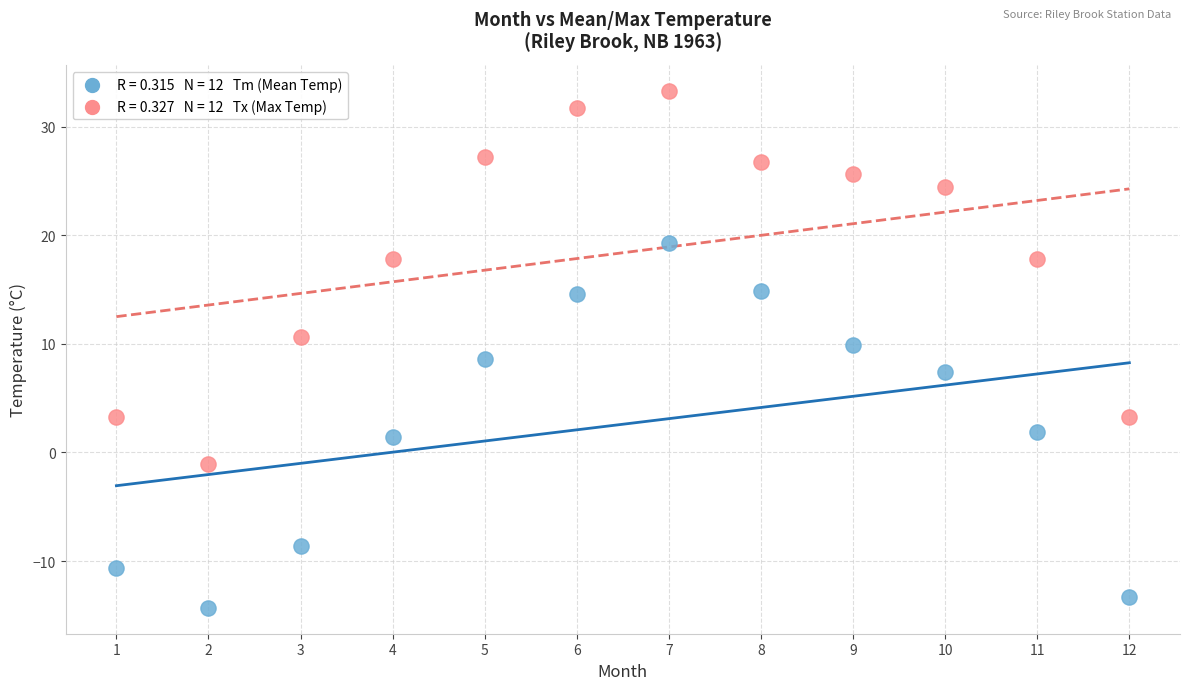

Across all data points, what is the range of Y values (max minus min)?

47.6